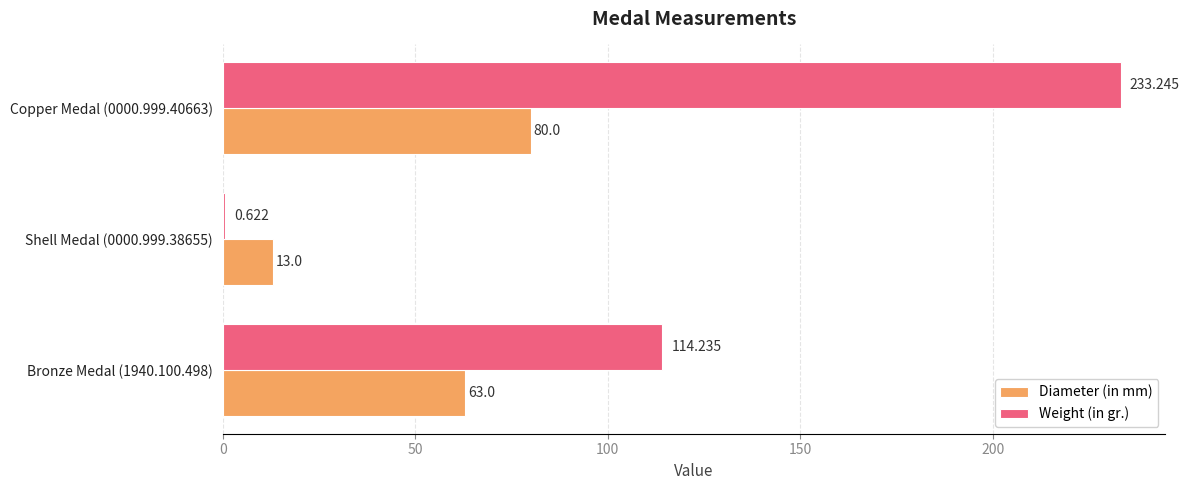

Which series changed the most between Bronze Medal (1940.100.498) and Copper Medal (0000.999.40663)?

Weight (in gr.)